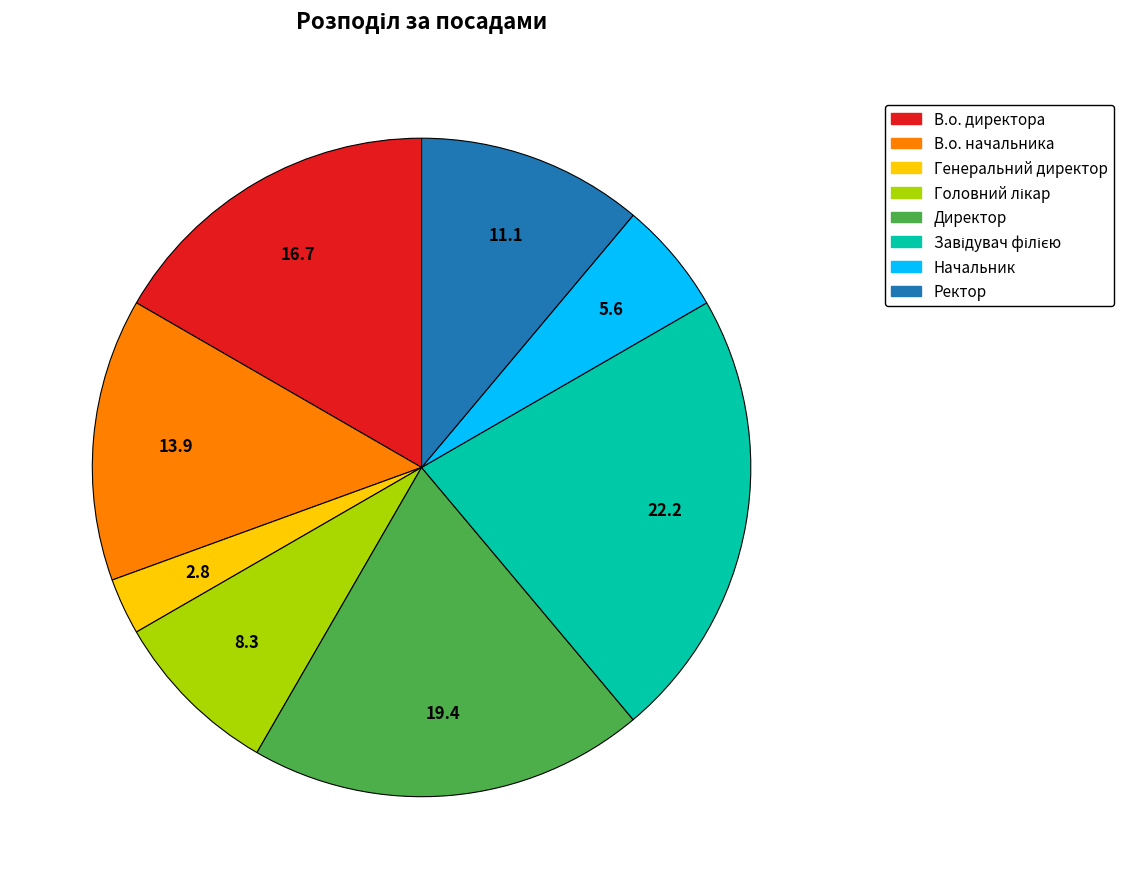

Combined, do Генеральний директор and В.о. директора account for over 50%?

No